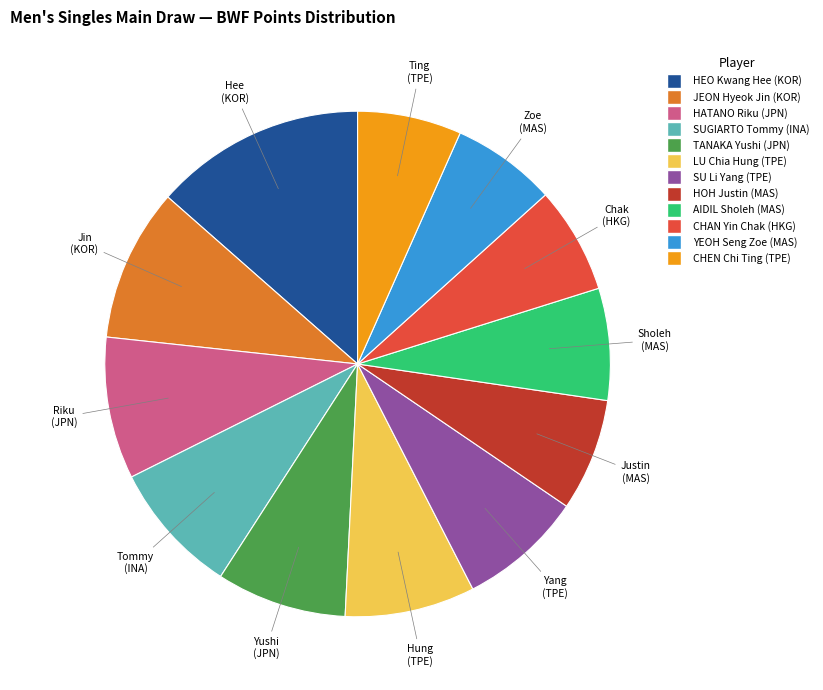

Count the number of slices in the pie.

12